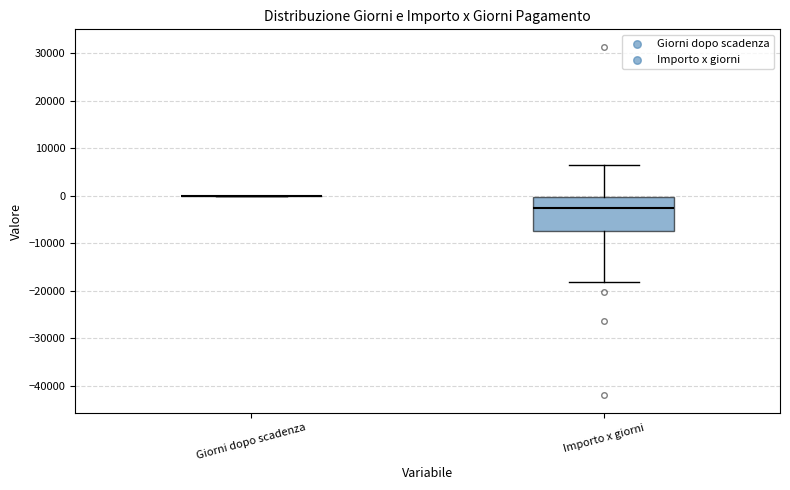

Reading left to right, read every box against the y-axis: the position of its median line, the range the box covers, and the ends of its whiskers. The values are not printed on the chart, so give them approximately, as read against the axis.

Giorni dopo scadenza: box collapsed to a line at 0, whiskers 0 to 0
Importo x giorni: median -2000, box -7000 to 0, whiskers -18000 to 6000